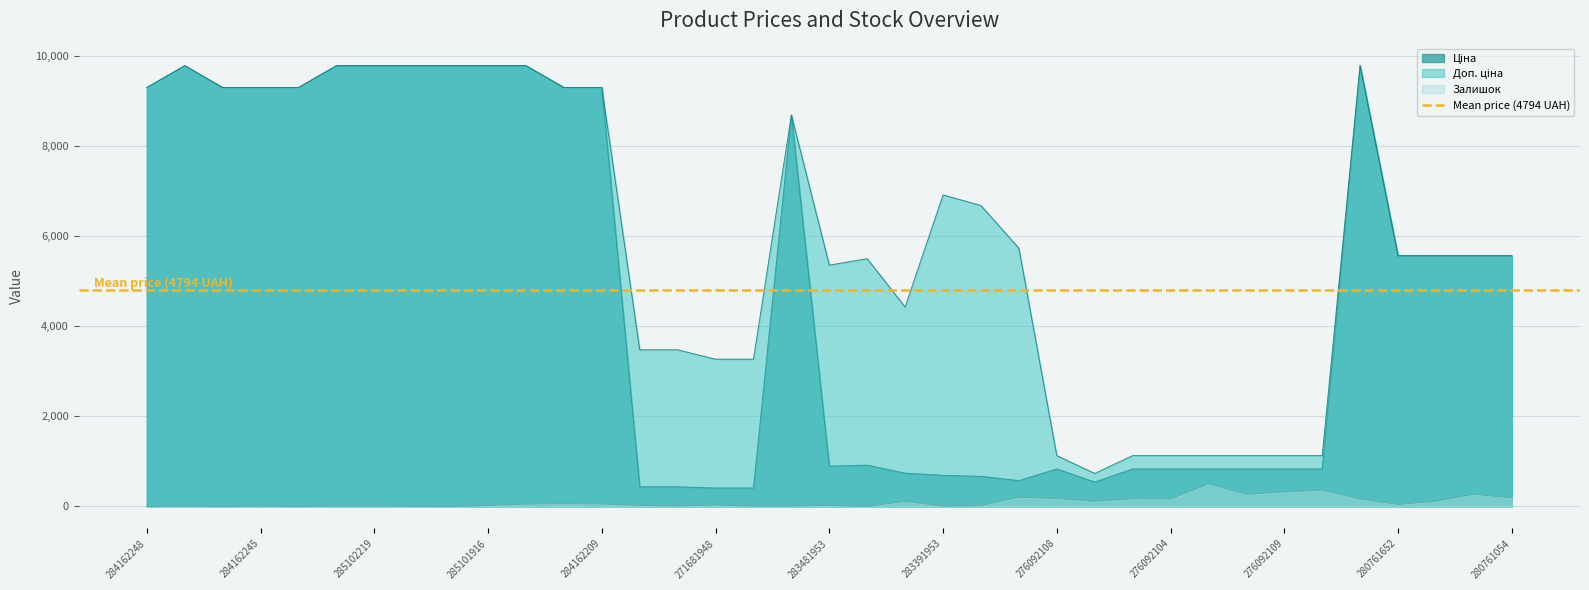

What is the maximum value for Залишок?

502.0